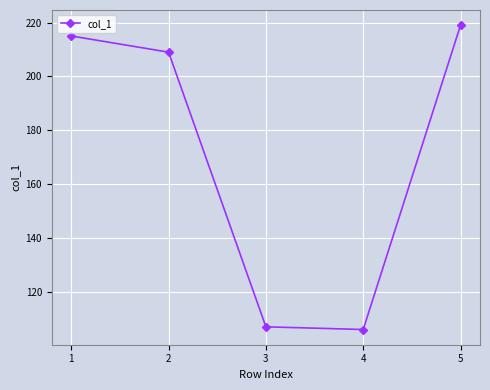

How many lines are shown in the chart?

1